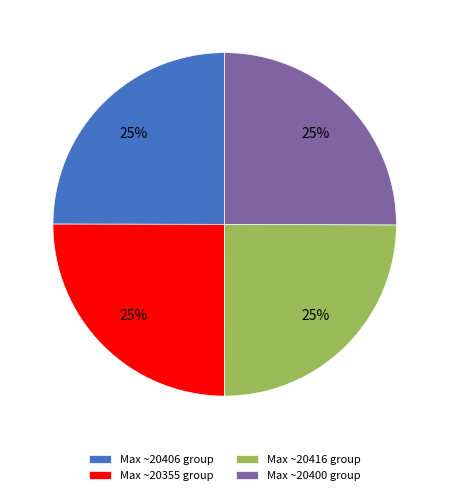

Approximately how many times larger is the value at Max ~20355 group compared to Max ~20406 group?

1.0